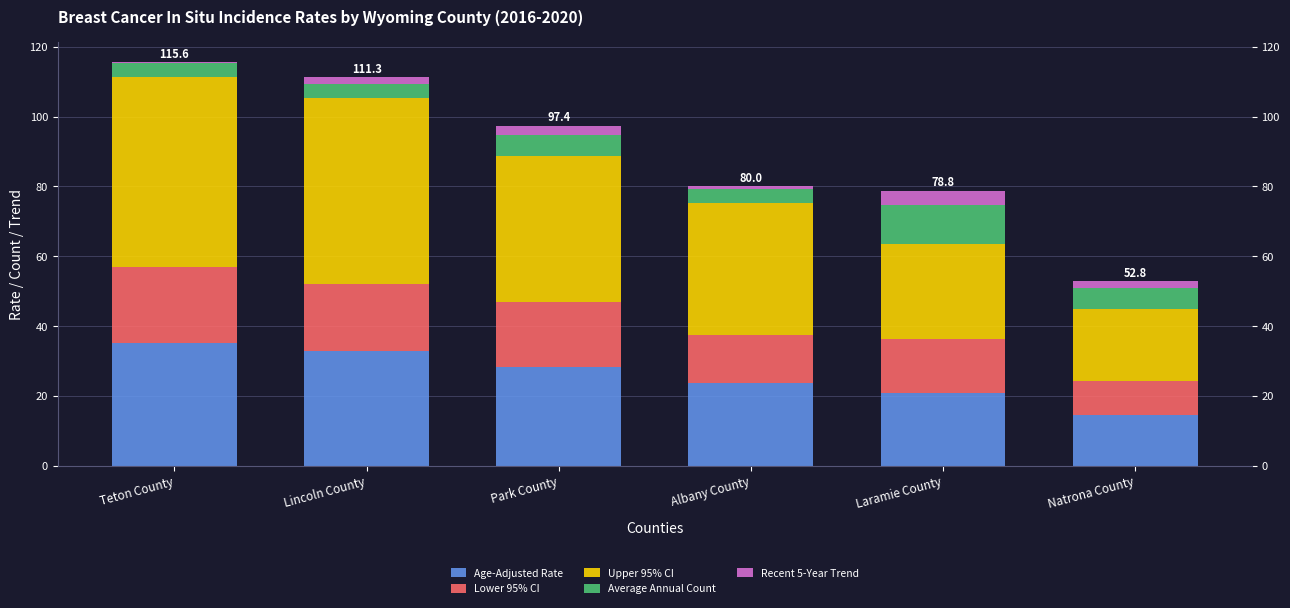

Reading left to right, list the values for the Age-Adjusted Rate series.

Teton County=35.2	Lincoln County=32.9	Park County=28.3	Albany County=23.7	Laramie County=20.8	Natrona County=14.5